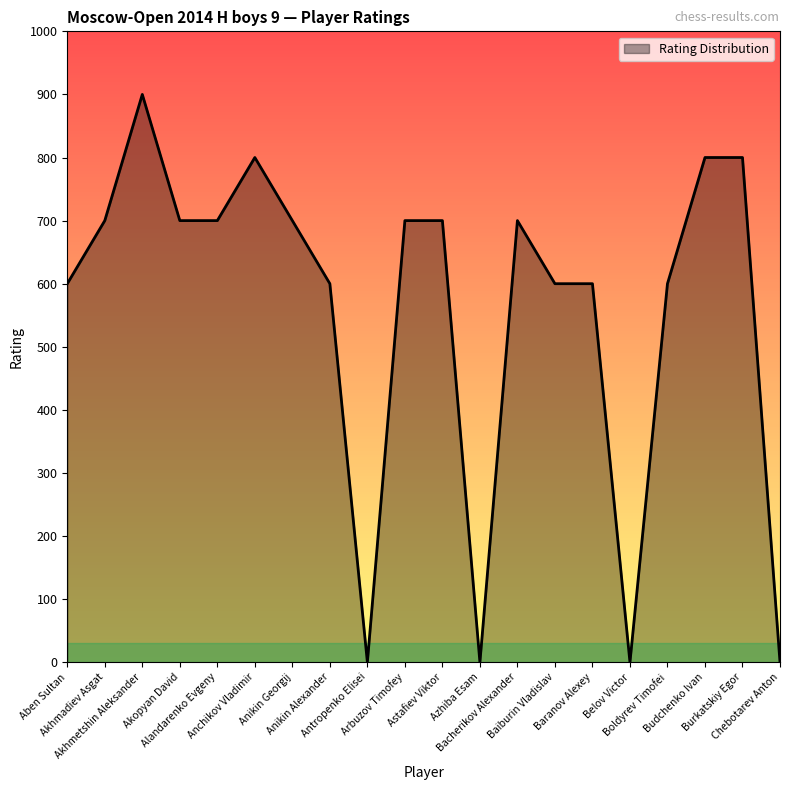

Is it true that the value at Akhmetshin Aleksander is 900?

True